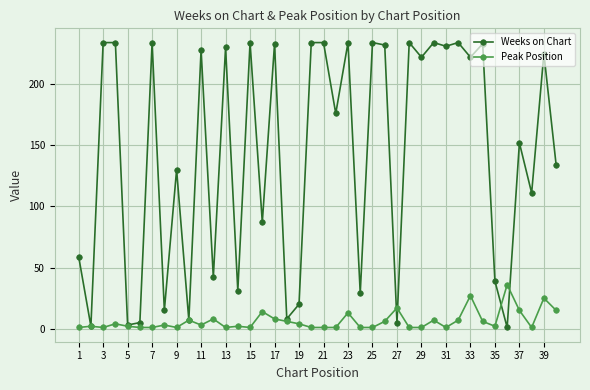

What is the lowest value of the Peak Position series?

1